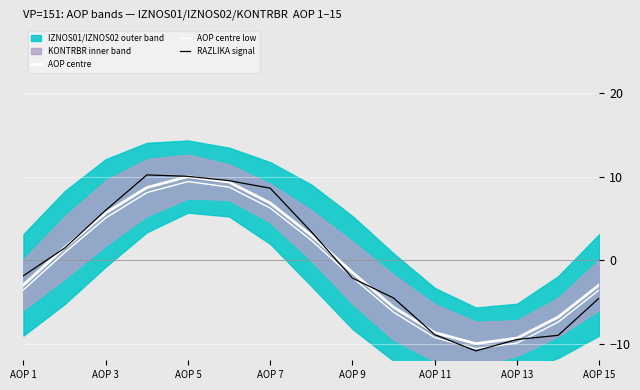

Is this an area chart (filled region under the line)?

No